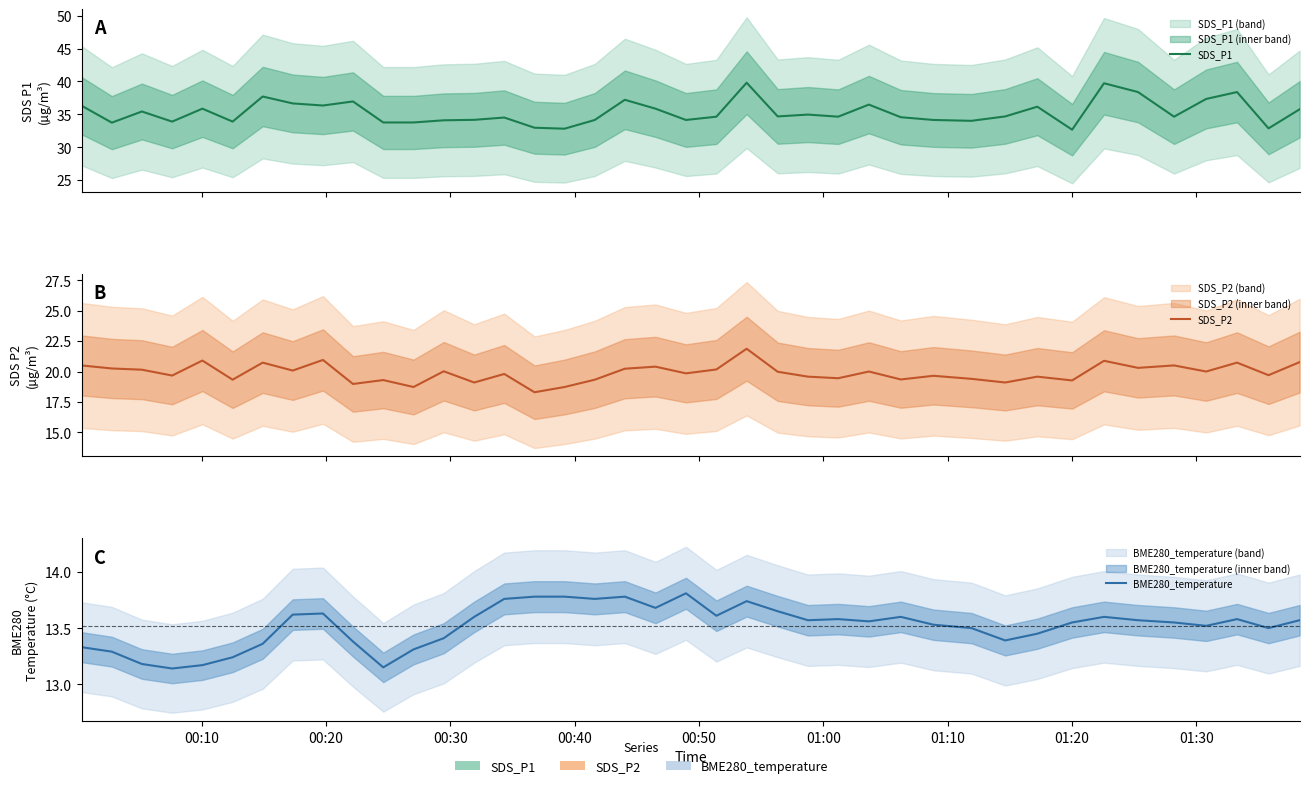

What is the label of the 8th point from the left?

01:20